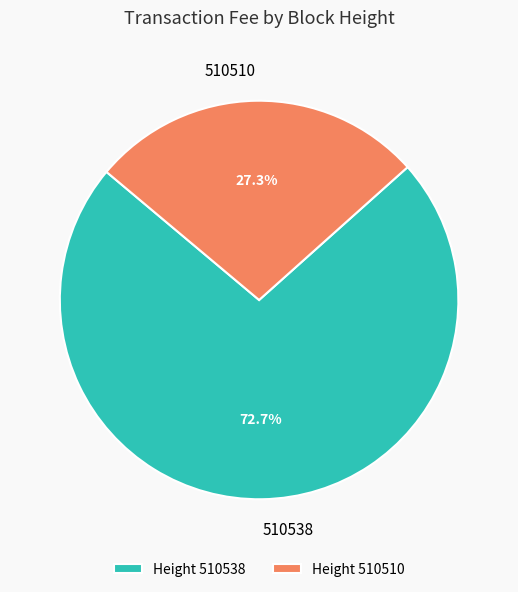

The 510538 slice represents 73% of the pie. True or false?

True